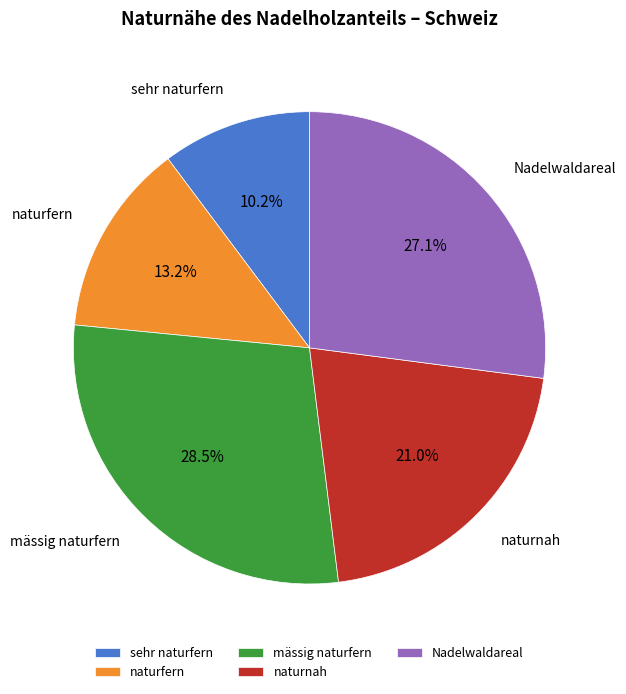

Is the sum of Nadelwaldareal and mässig naturfern greater than half?

Yes